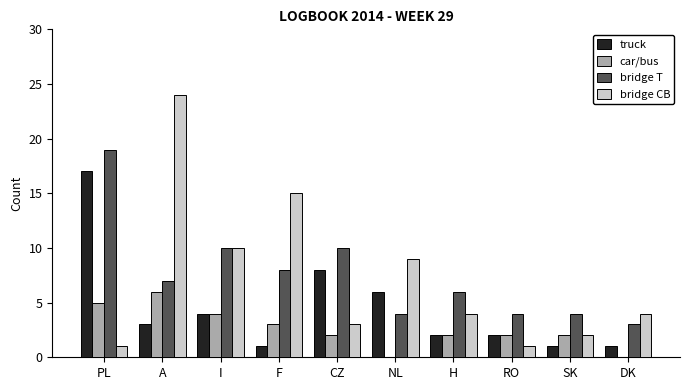

What are all the series names shown in the legend?

truck, car/bus, bridge T, bridge CB